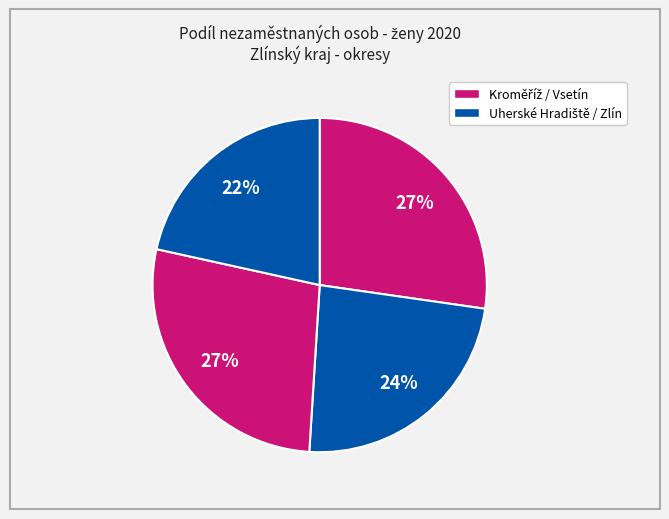

Count the number of slices in the pie.

4